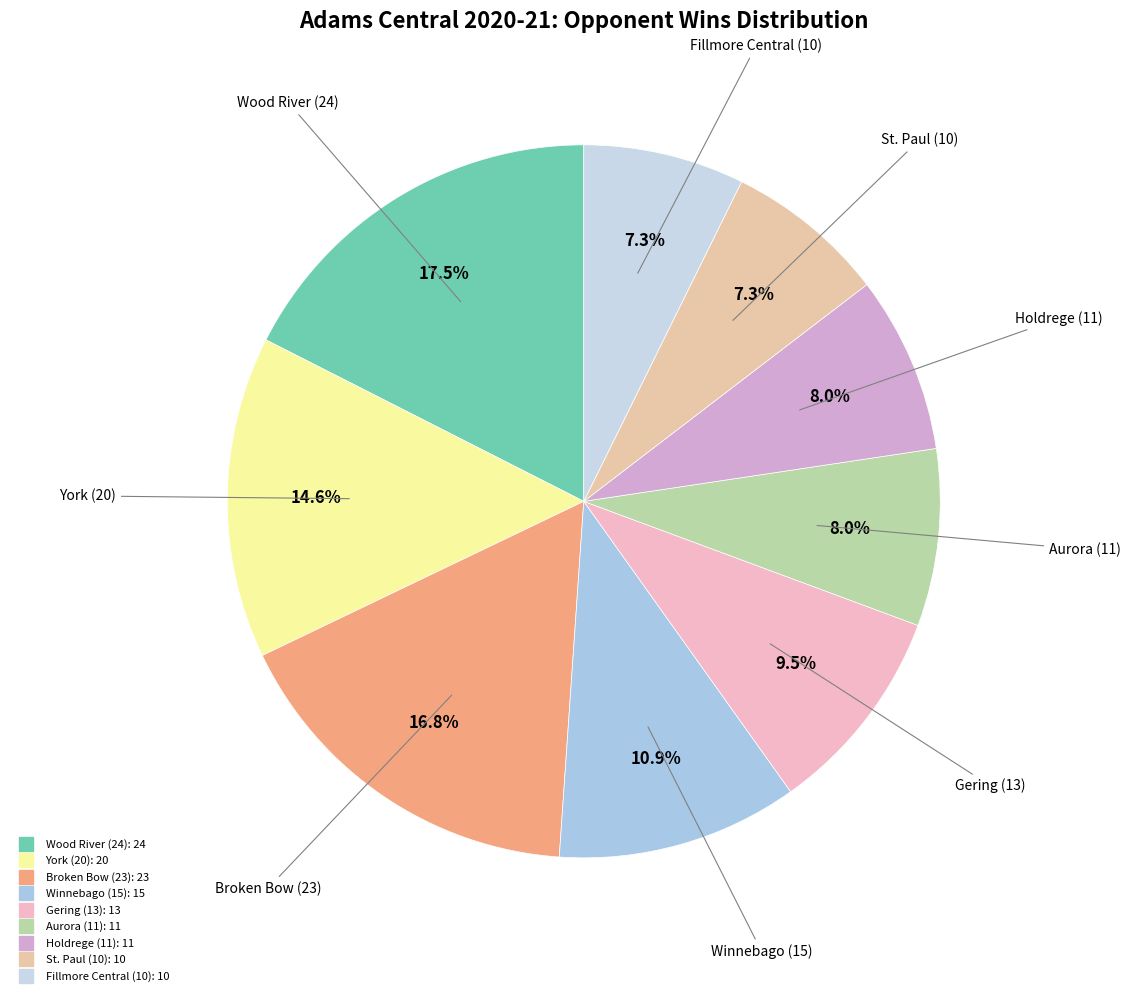

Does any single category account for the majority?

No